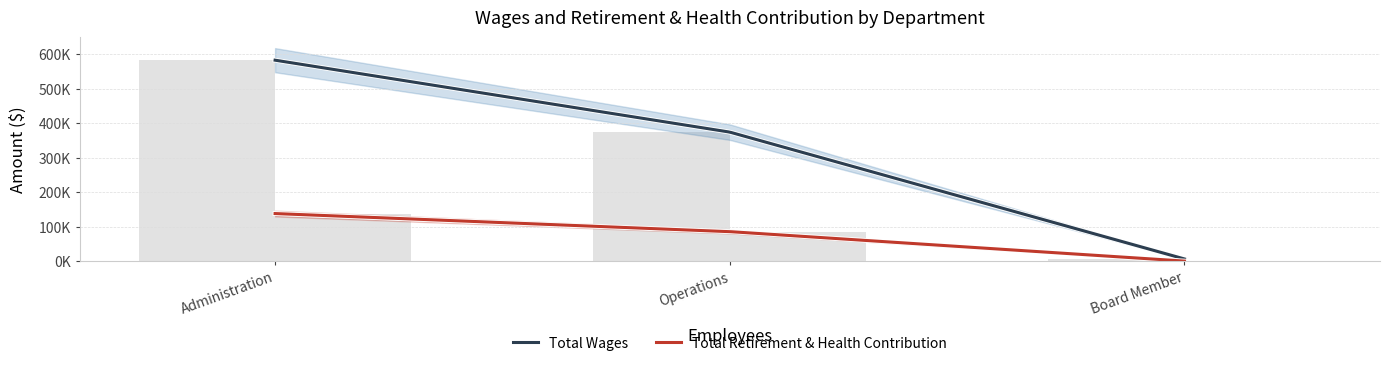

What is the difference between the second highest and minimum values in the Total Wages series?

367294